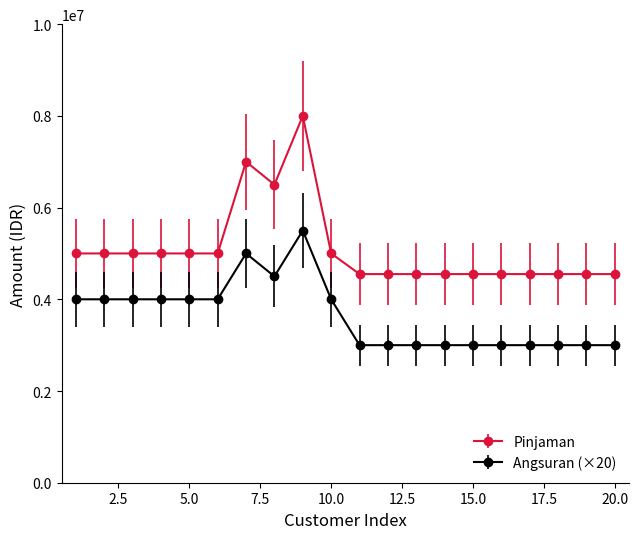

At how many categories does at least one series exceed 4886566?

10